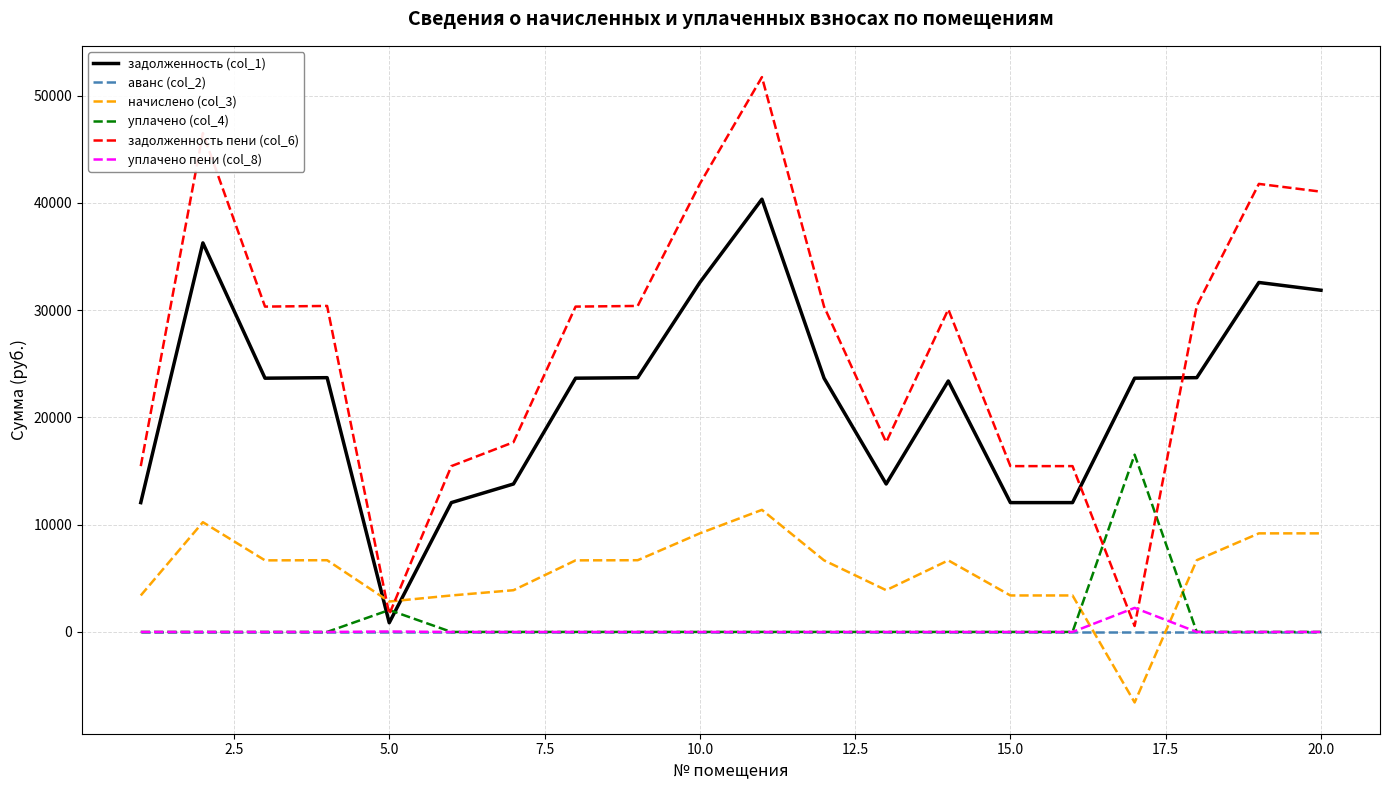

Which series has the largest total across all categories?

задолженность пени (col_6)